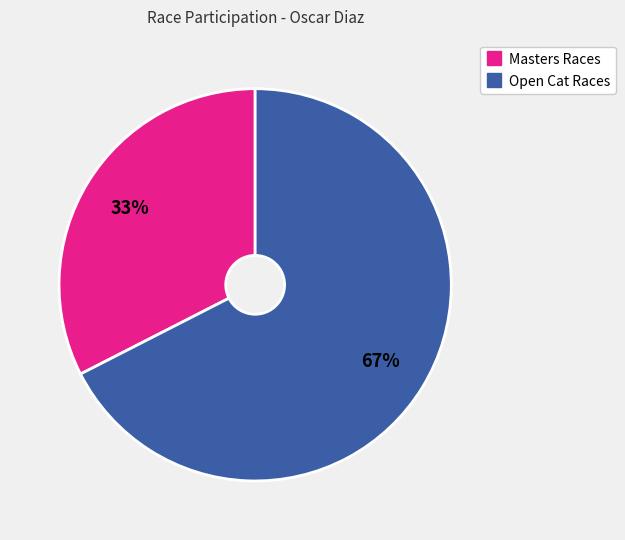

Is there any slice that represents more than half of the pie?

Yes